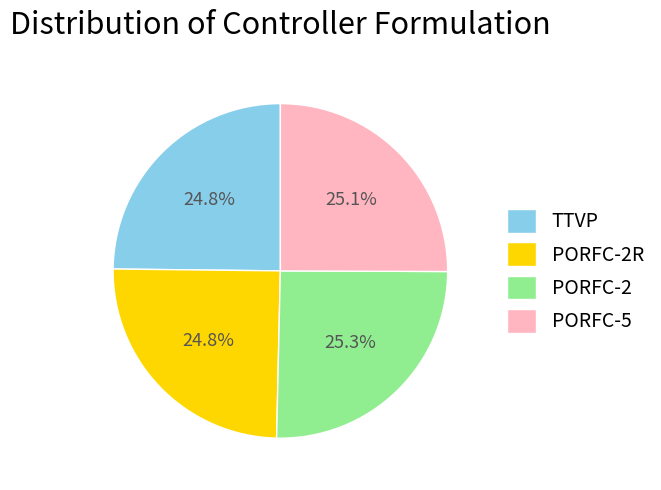

Is there a majority slice in this chart?

No